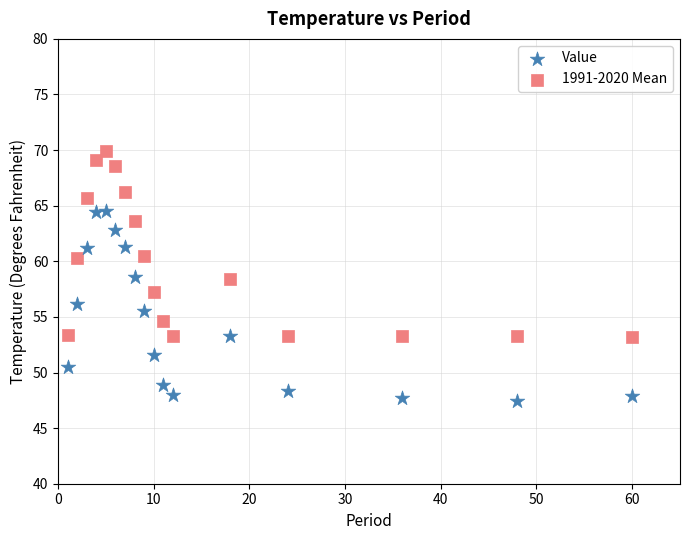

Which series has the widest spread of Y values?

Value